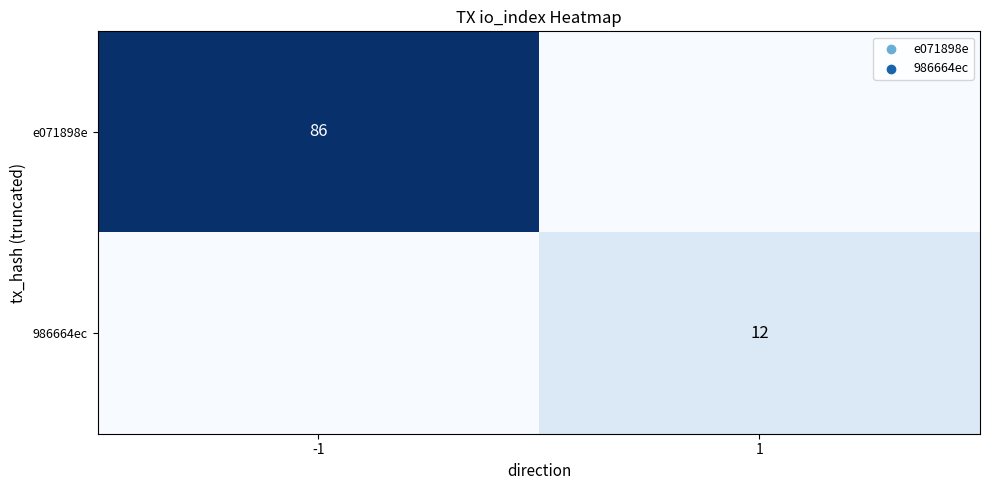

The 986664ec series shows 12 at 1. True or false?

True